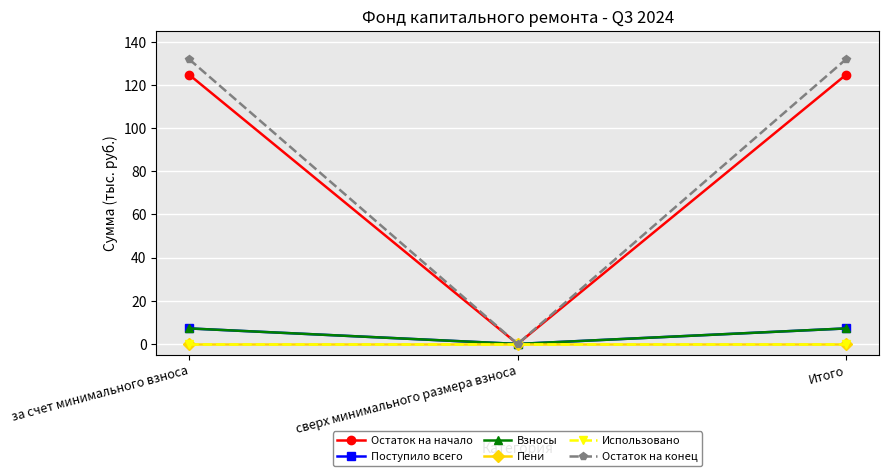

Reading left to right, list all the values displayed in this chart.

Остаток на начало: 124.8	0.0	124.8
Поступило всего: 7.2	0.0	7.2
Взносы: 7.2	0.0	7.2
Пени: 0.0	0.0	0.0
Использовано: 0.0	0.0	0.0
Остаток на конец: 131.9	0.0	131.9